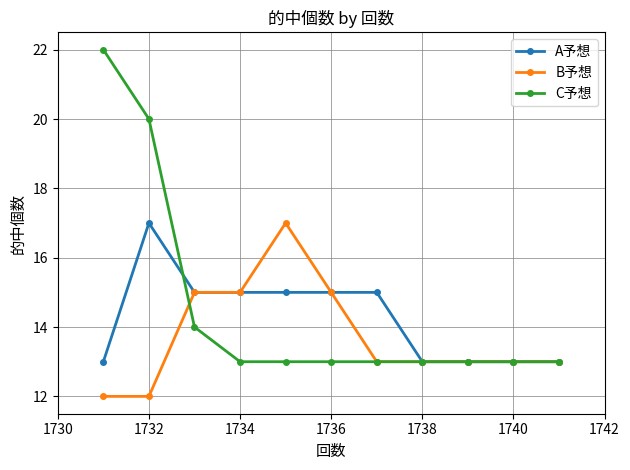

Which series has the widest spread of values?

C予想